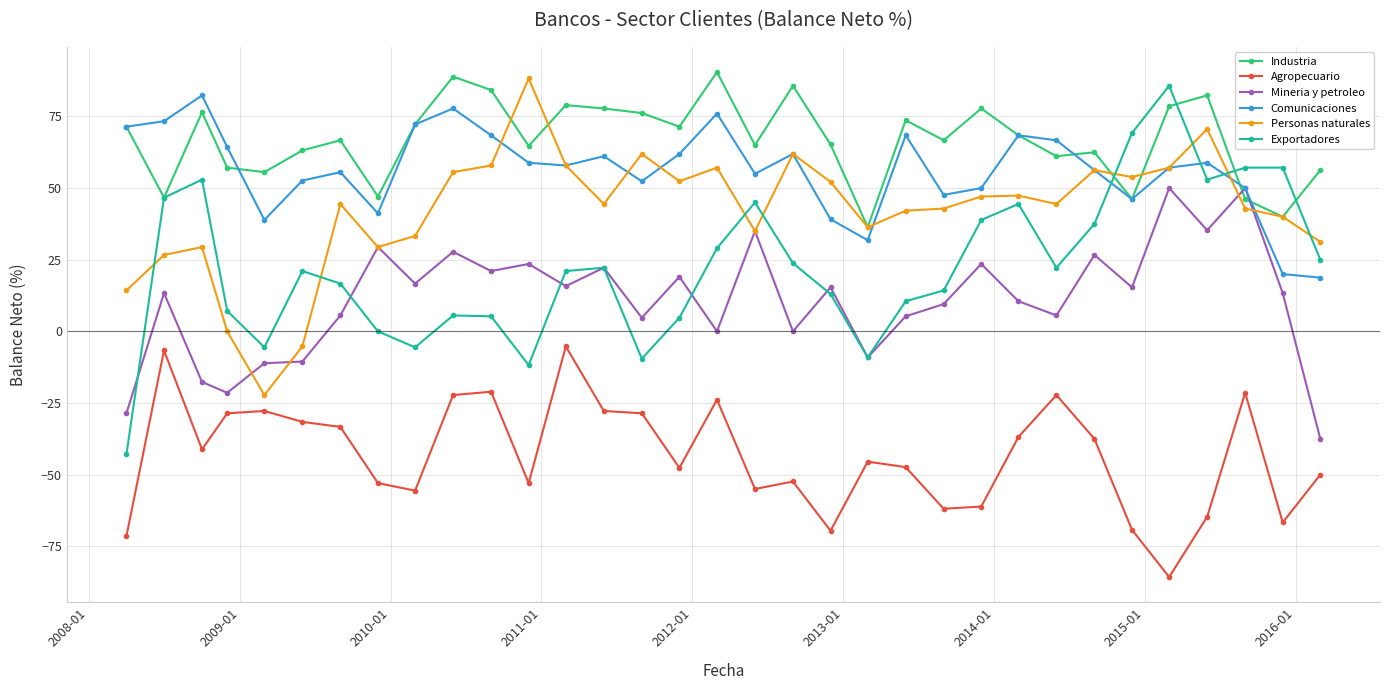

True or false: Agropecuario and Mineria y petroleo cross at least once.

False